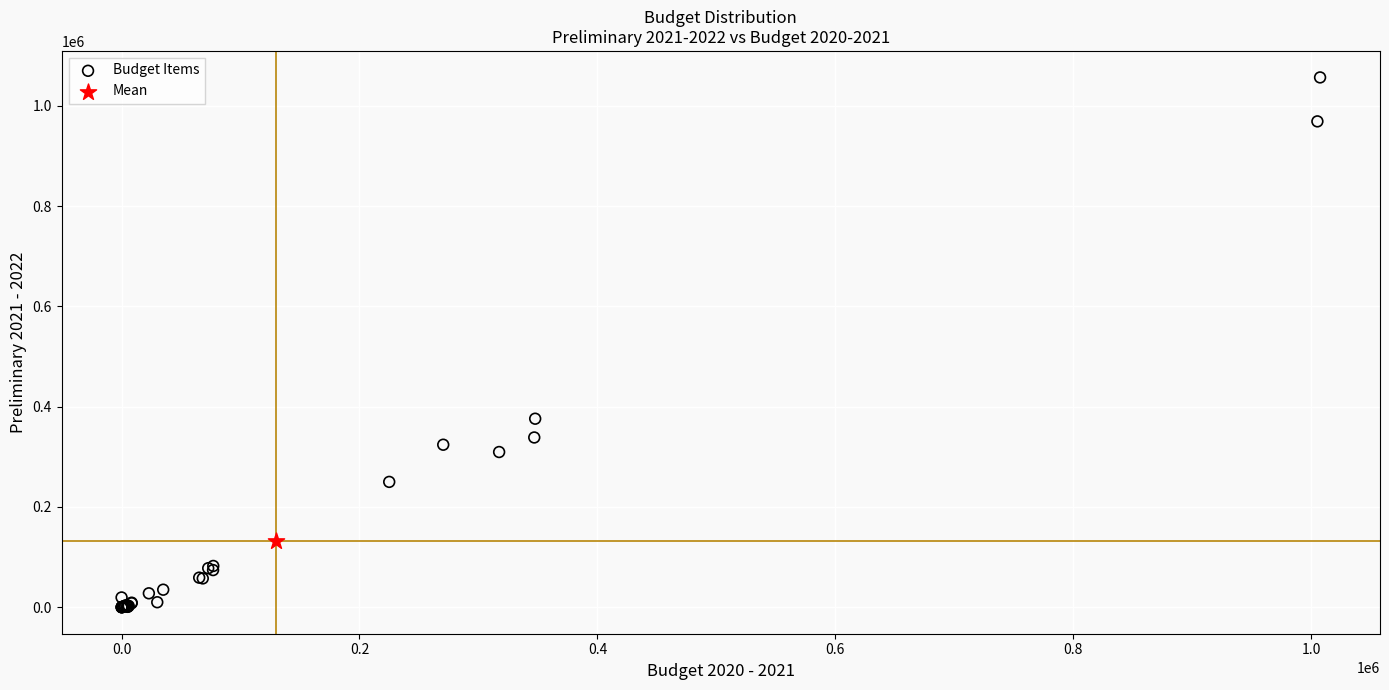

What are all the series names shown in the legend?

Budget Items, Mean